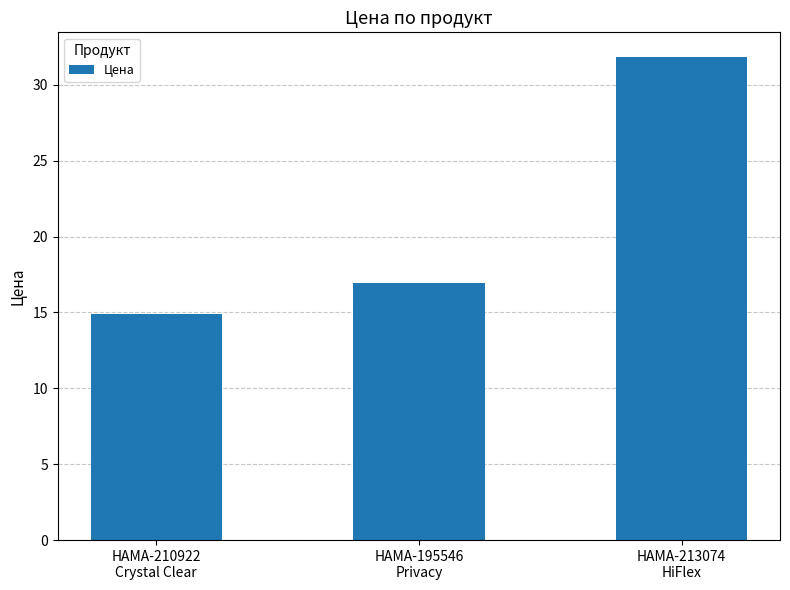

Approximately how many times larger is the value at HAMA-195546
Privacy compared to HAMA-210922
Crystal Clear?

1.1